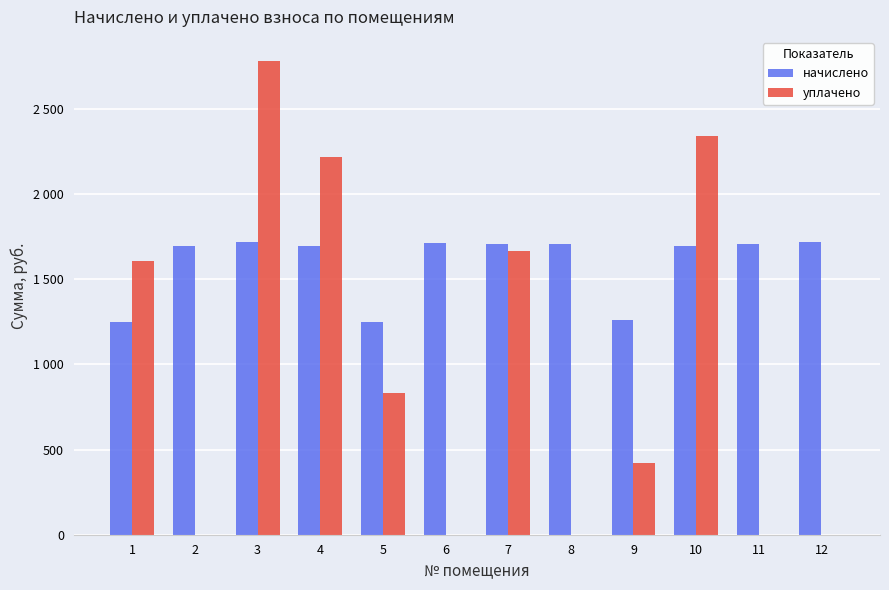

Does the chart contain stacked bars?

No